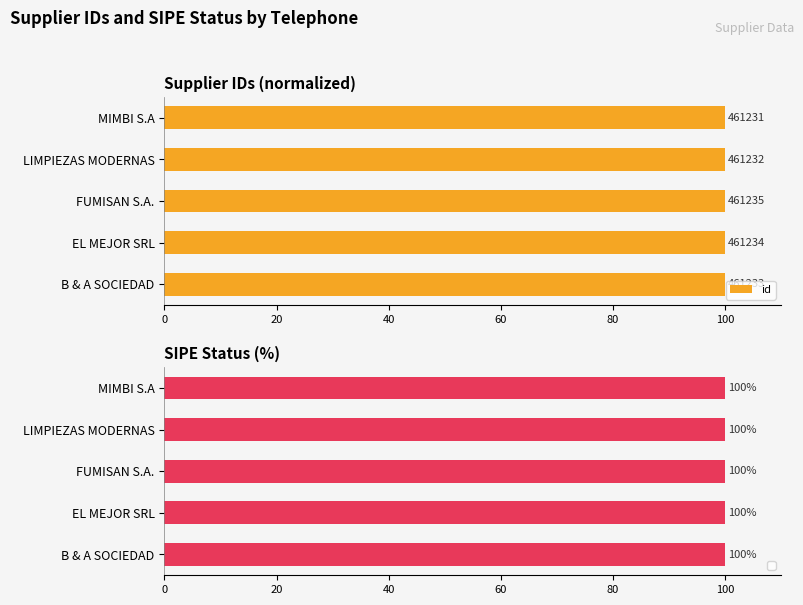

What is the average value?

100.0